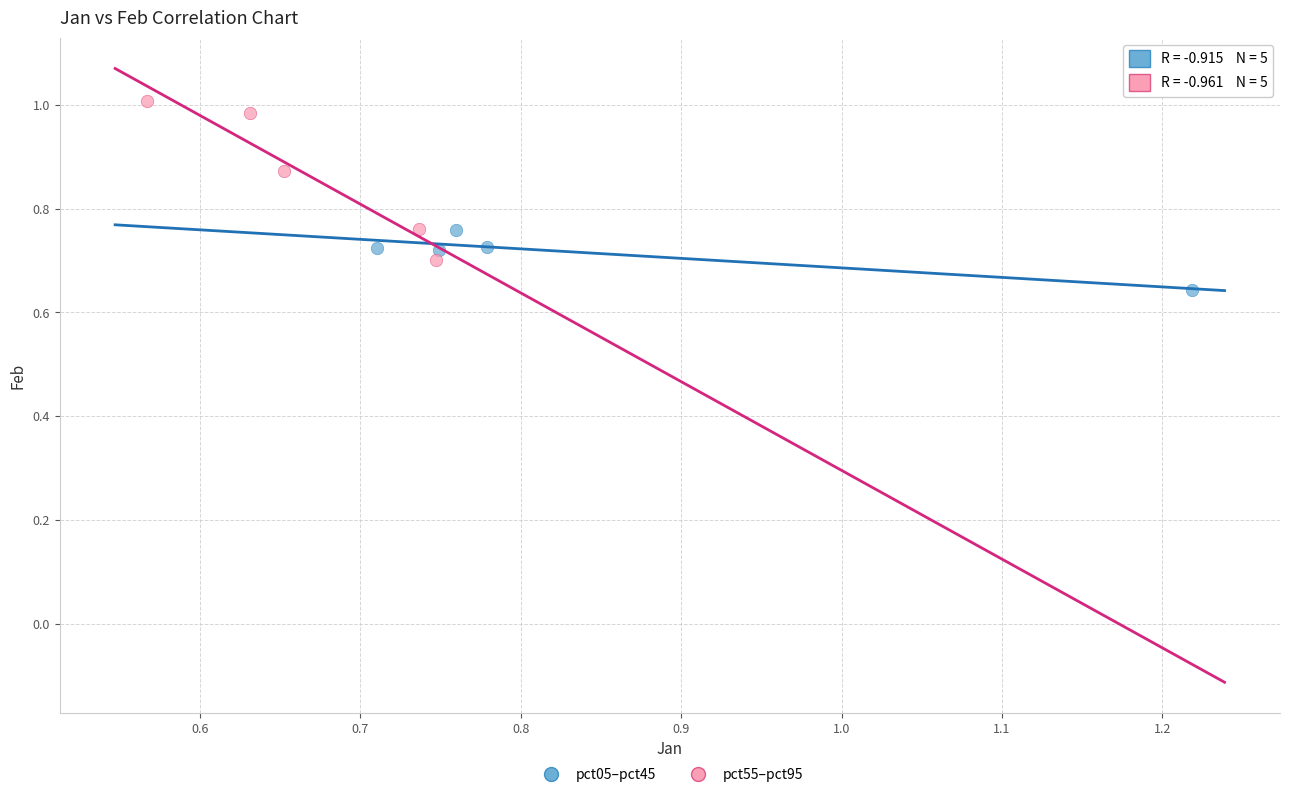

What are all the series names shown in the legend?

pct05–pct45, pct55–pct95